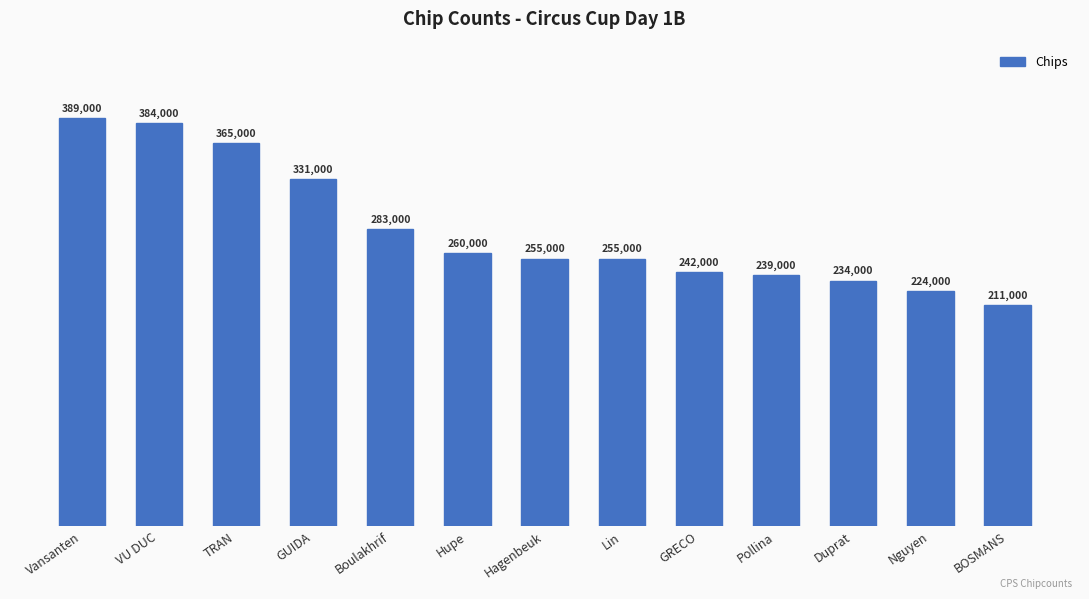

What is the sum of the values at Lin and GUIDA?

586000